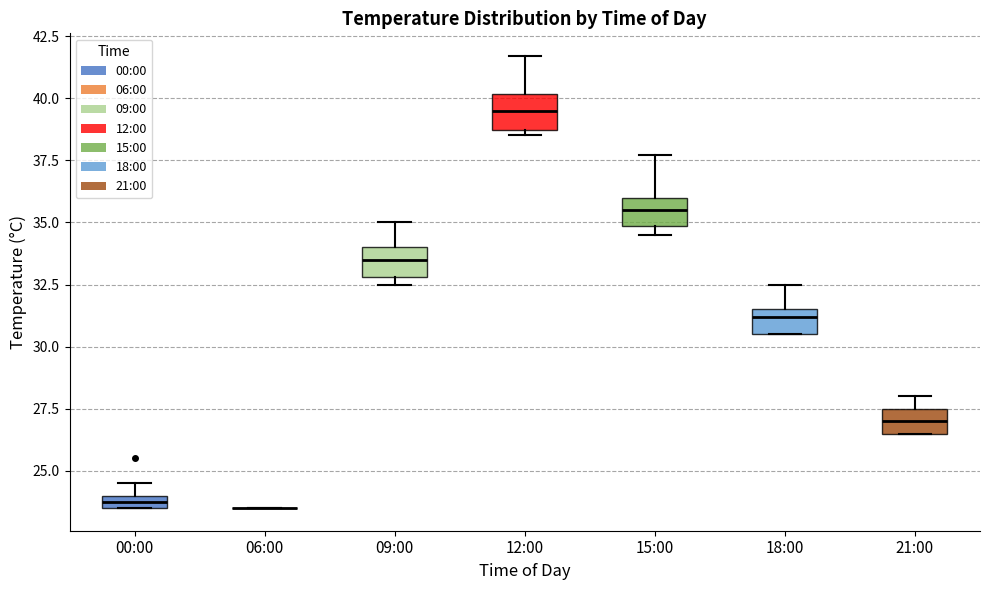

Where is the upper edge of the box for 21:00 on the y-axis? The values are not printed on the chart, so give them approximately, as read against the axis.

27.5